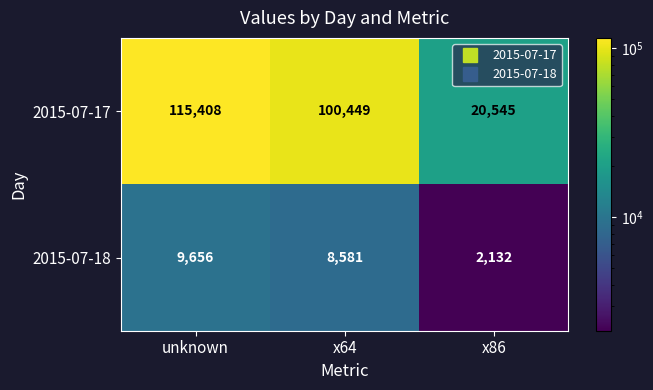

At how many categories does at least one series exceed 109151?

1